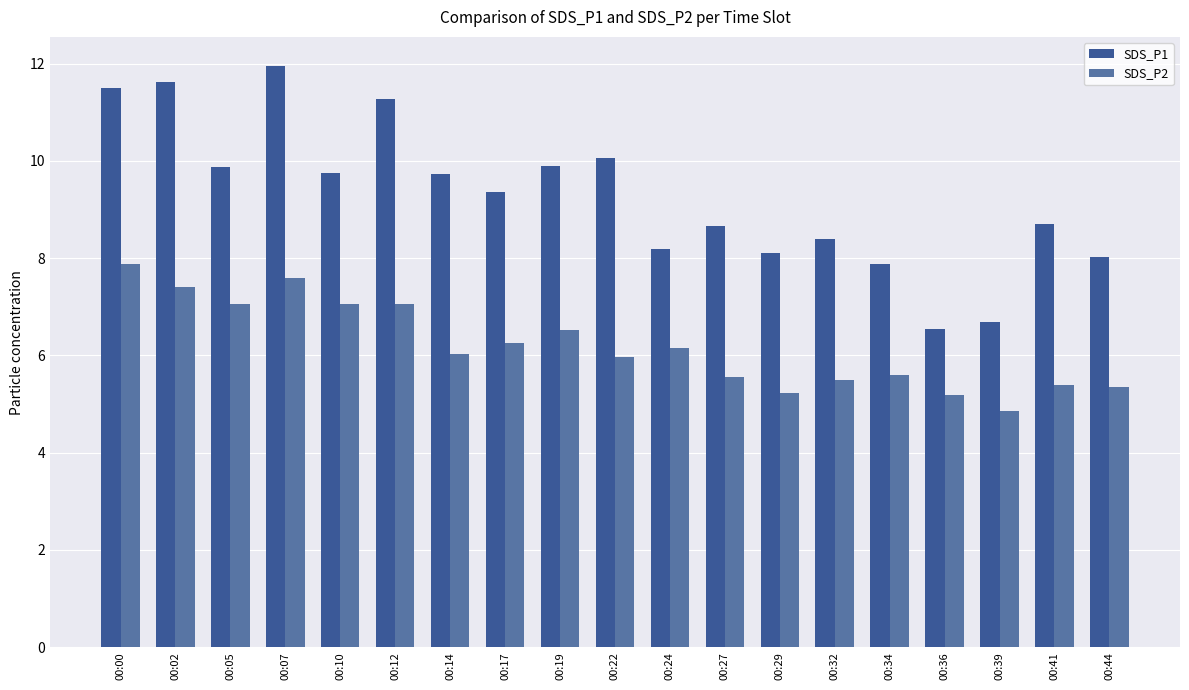

Count the number of categories in the chart.

19